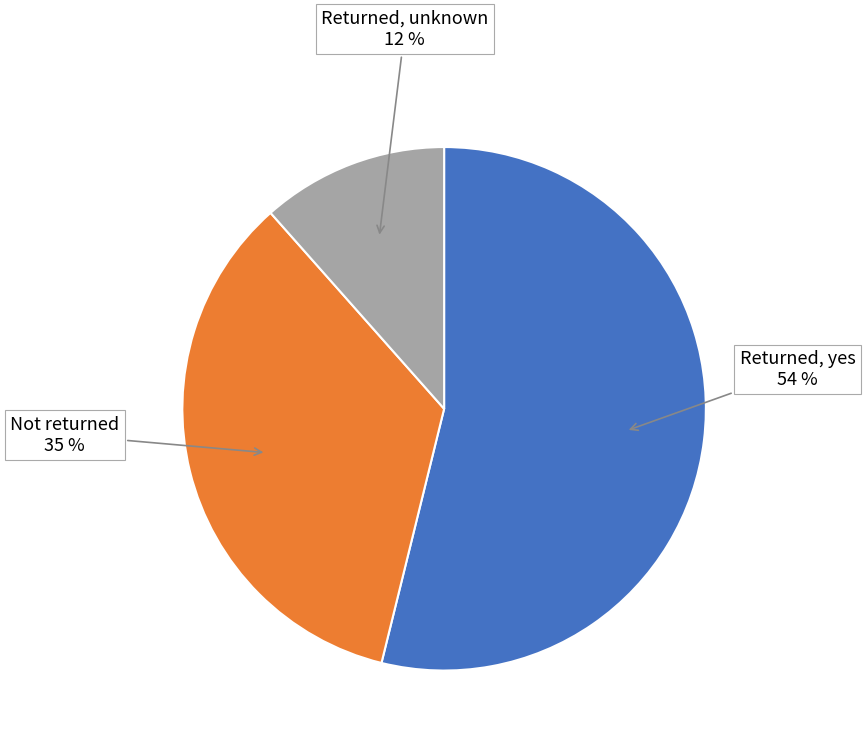

How many slices are in this pie chart?

3